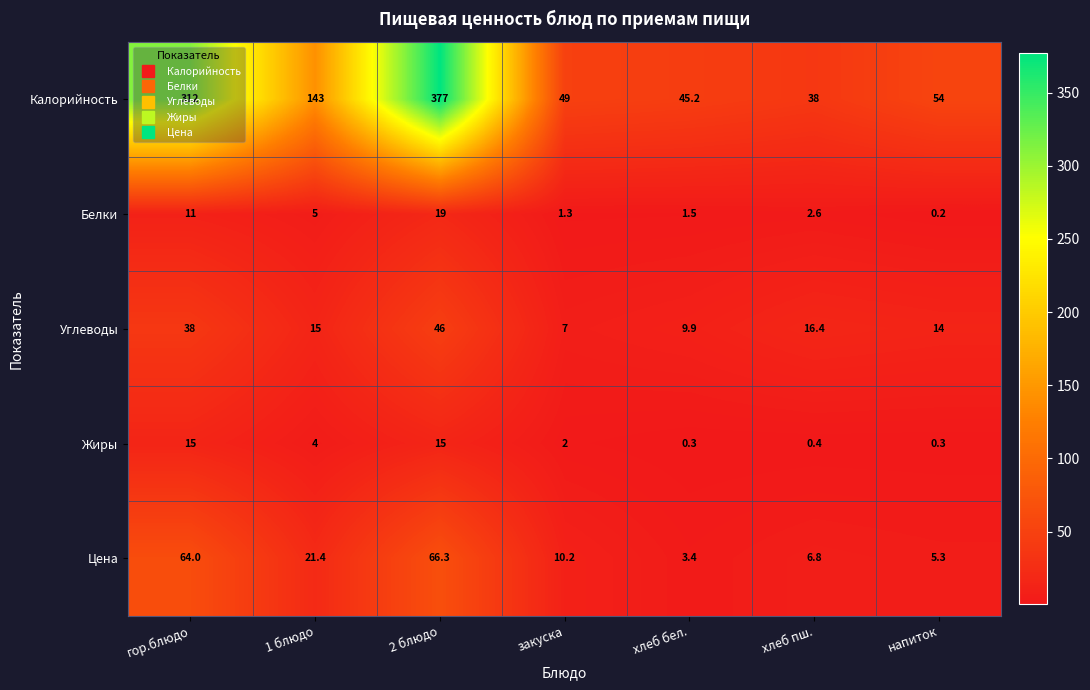

What is the total value across all series at 1 блюдо?

188.4